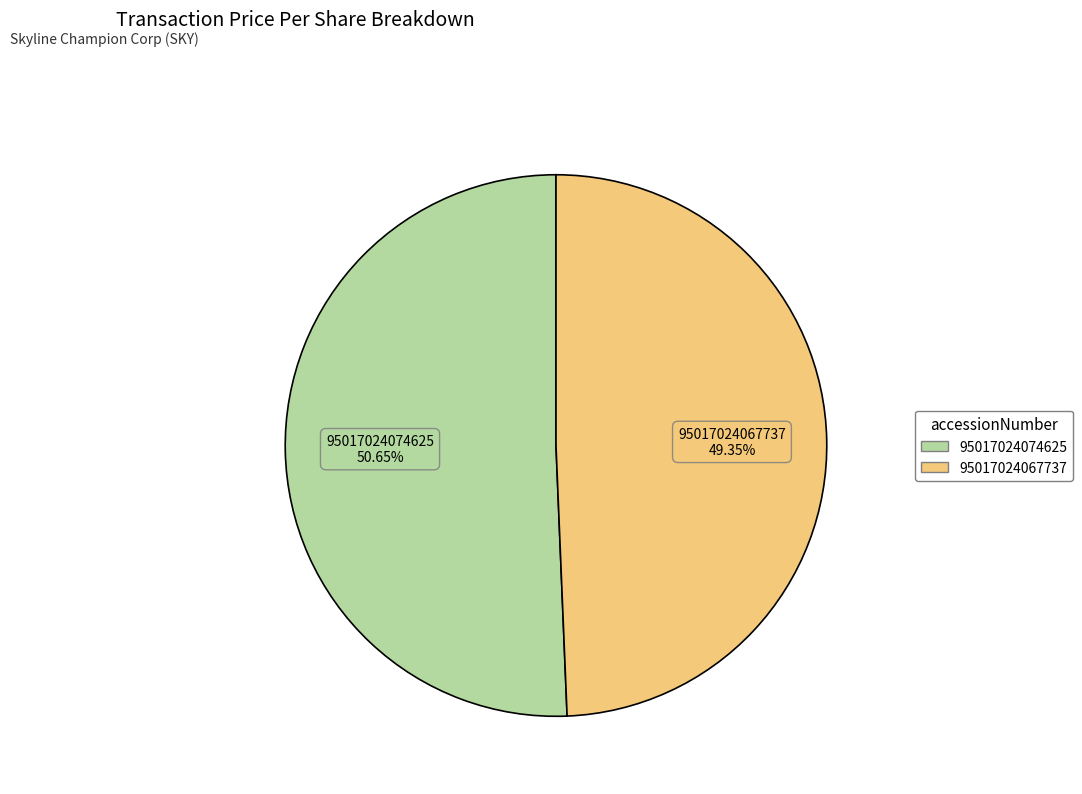

To the nearest percent, what is the combined percentage of 95017024067737 and 95017024074625?

100%